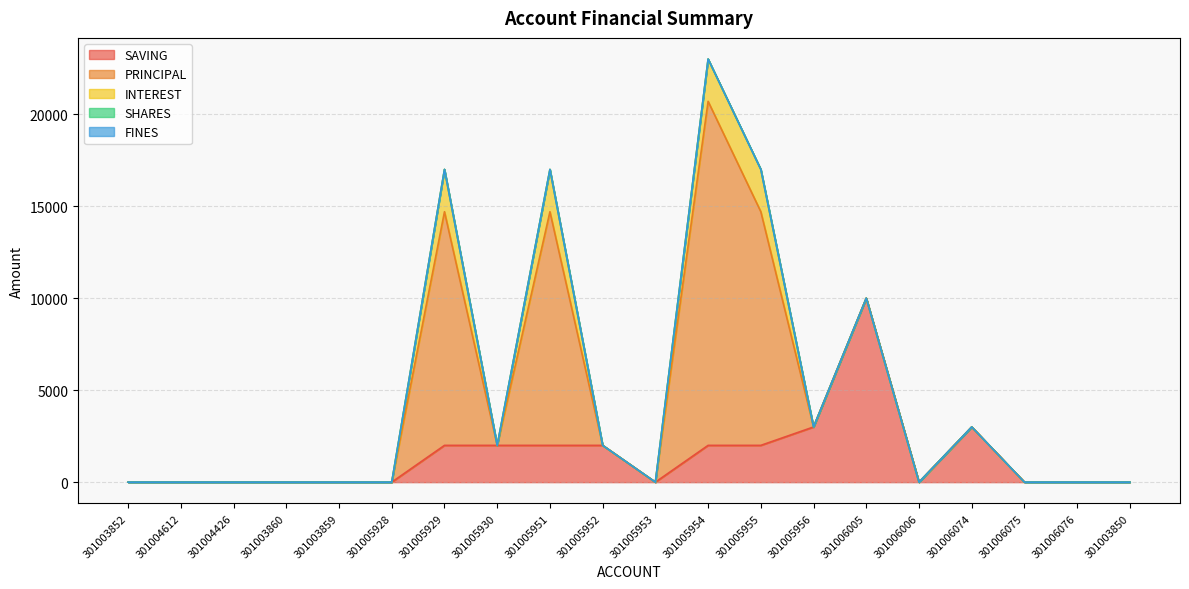

Between 301006006 and 301005956, which is larger?

301005956